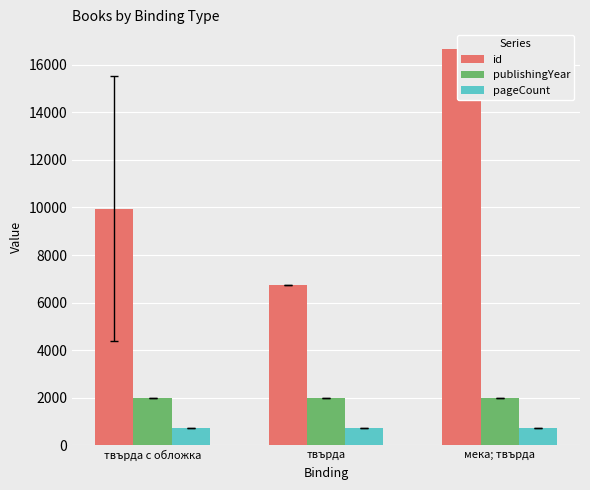

List the labels in order of publishingYear value, largest first.

мека; твърда, твърда, твърда с обложка